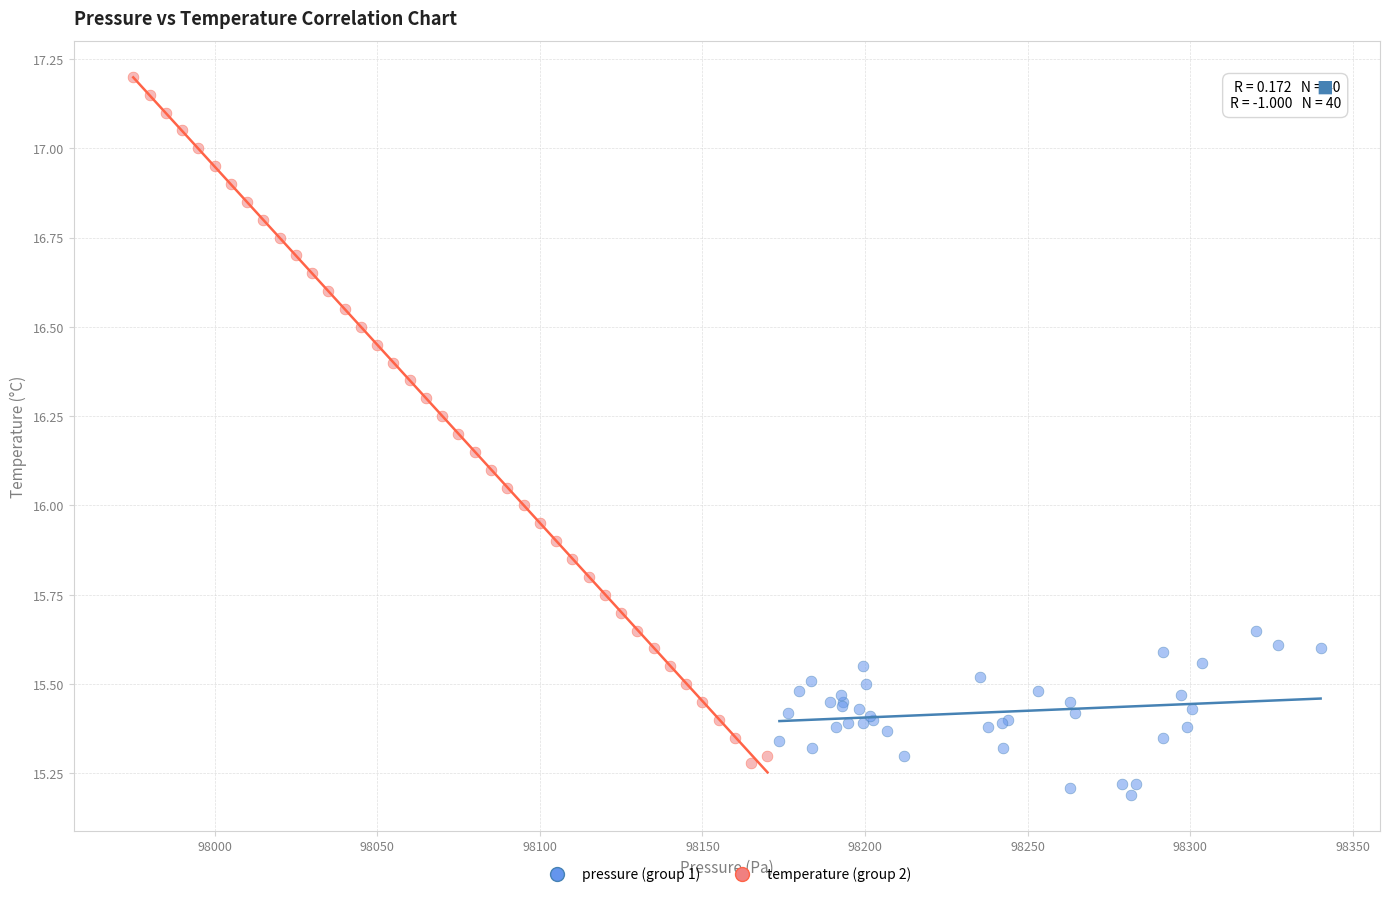

What are all the series names shown in the legend?

pressure (group 1), temperature (group 2)